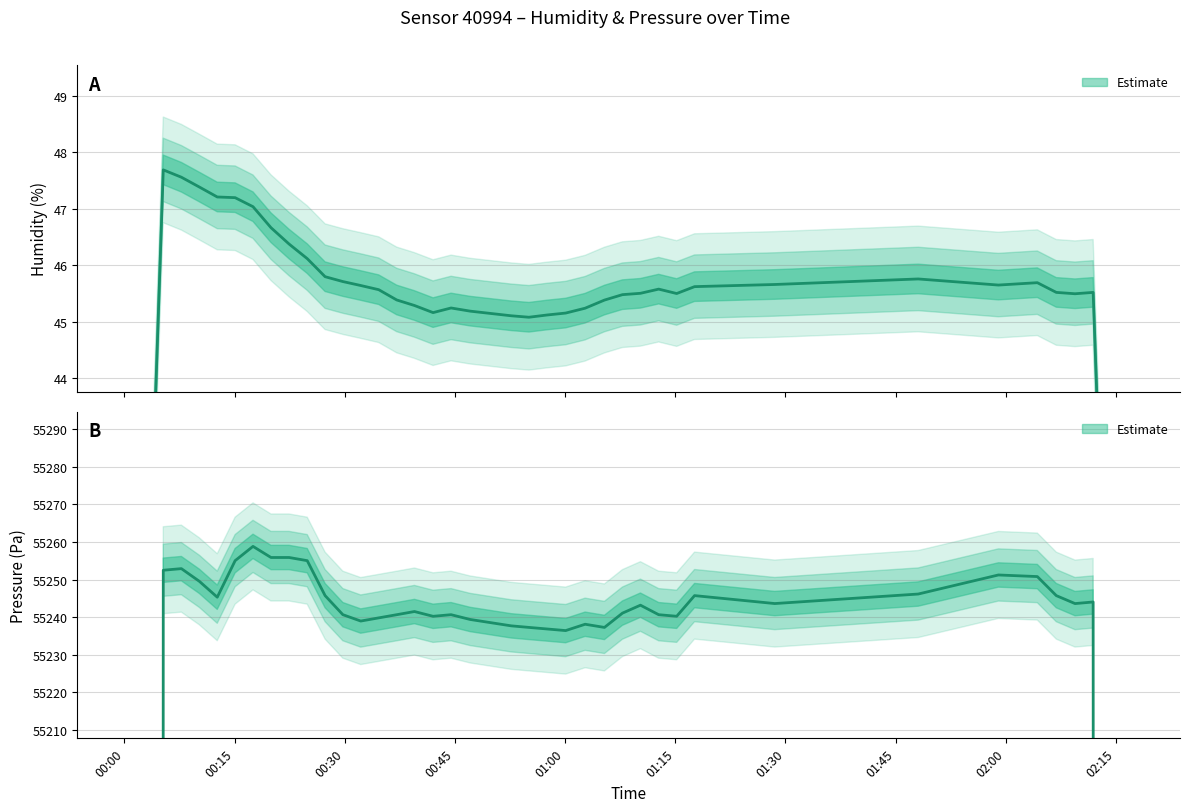

What is the difference between the pressure values at 1 and 26?

10.6